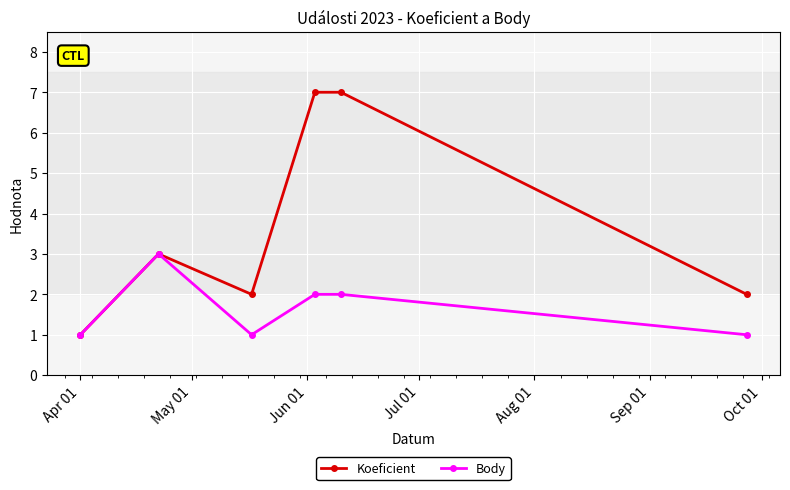

Reading left to right, what are all the values shown in this chart?

Koeficient: 1	3	2	7	7	2
Body: 1	3	1	2	2	1